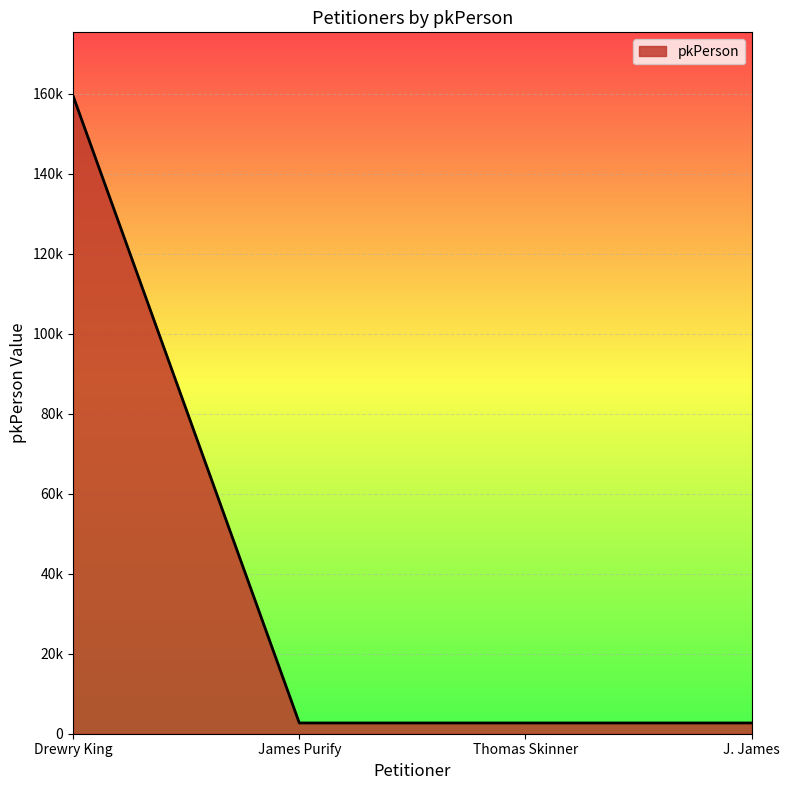

What is the difference between the second highest and minimum values?

2